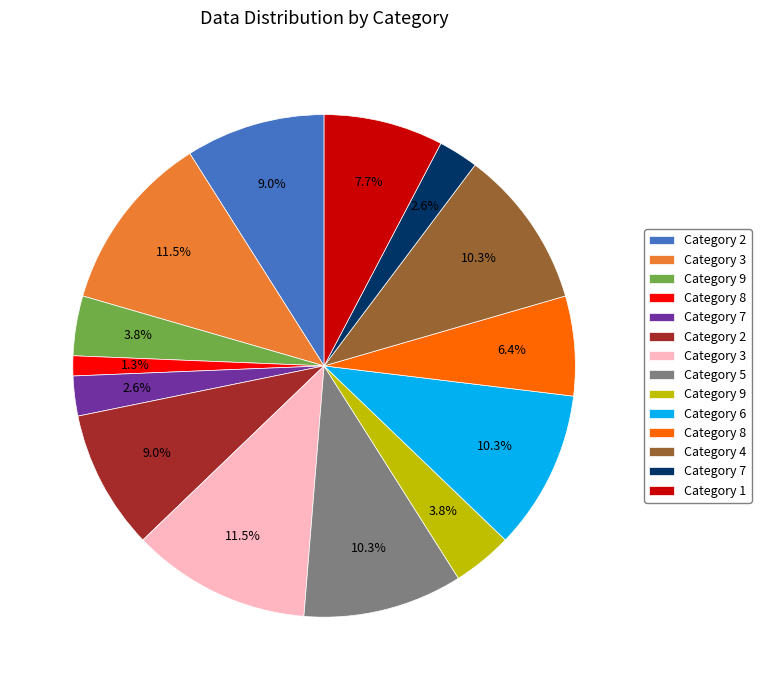

How many segments does this pie chart have?

14